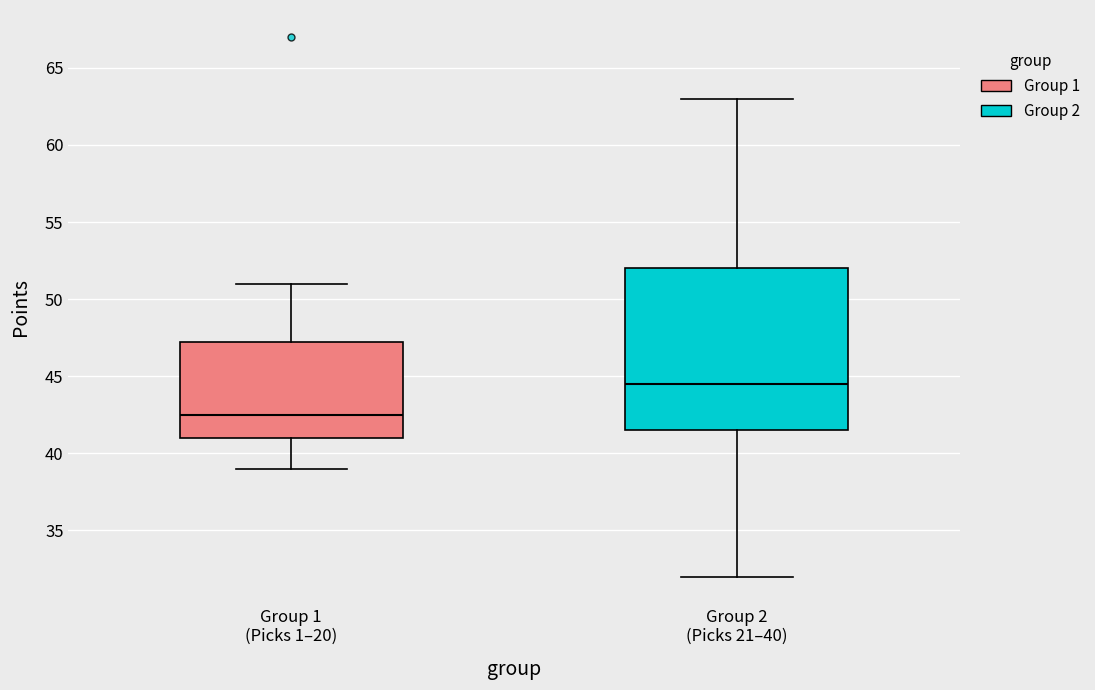

Where does the upper whisker of the box for Group 1 (Picks 1–20) end on the y-axis? The values are not printed on the chart, so give them approximately, as read against the axis.

51.0